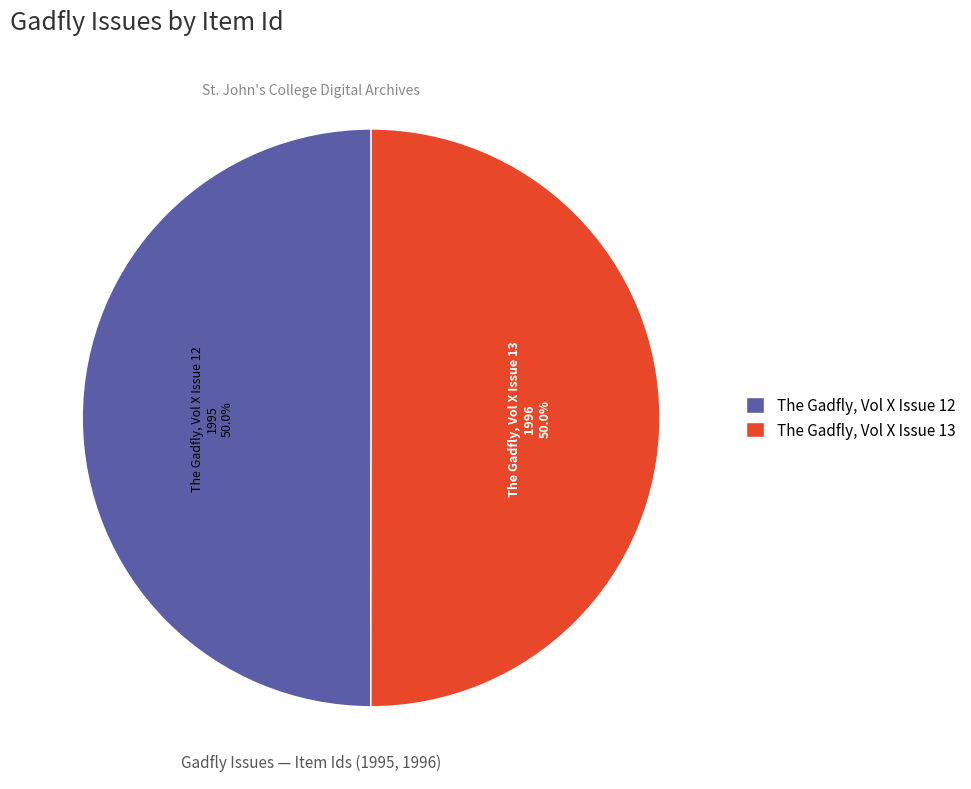

The The Gadfly, Vol X Issue 13 slice represents 50% of the pie. True or false?

True